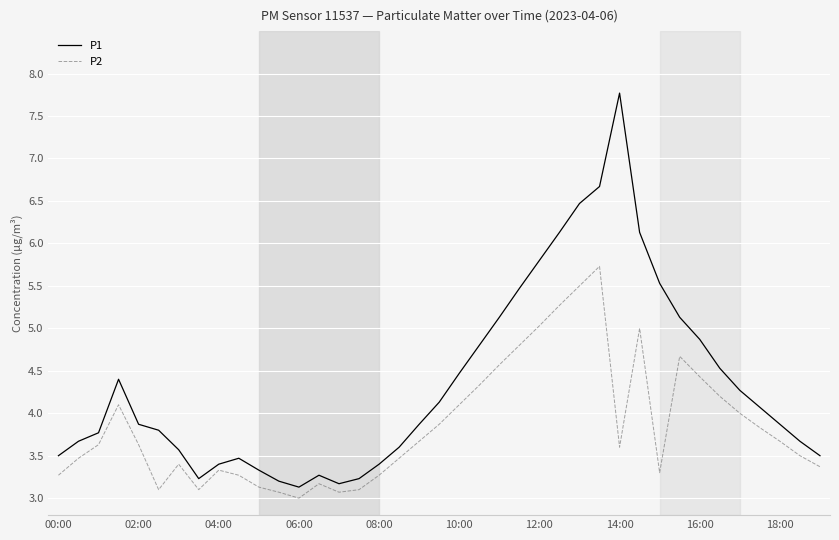

What is the minimum value shown in the chart?

3.0